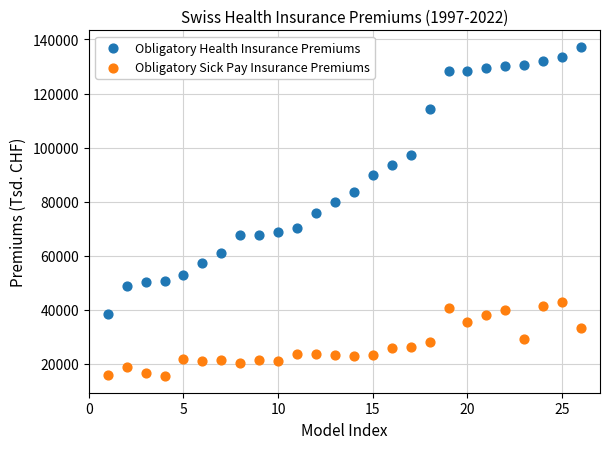

Which series reaches the minimum Y coordinate?

Obligatory Sick Pay Insurance Premiums